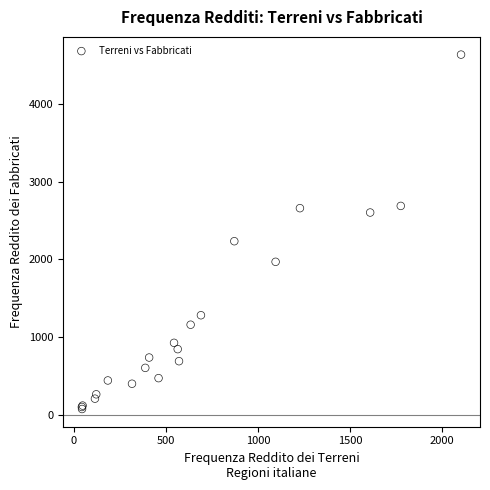

What Y value in the scatter plot is closest to 2356?

2235